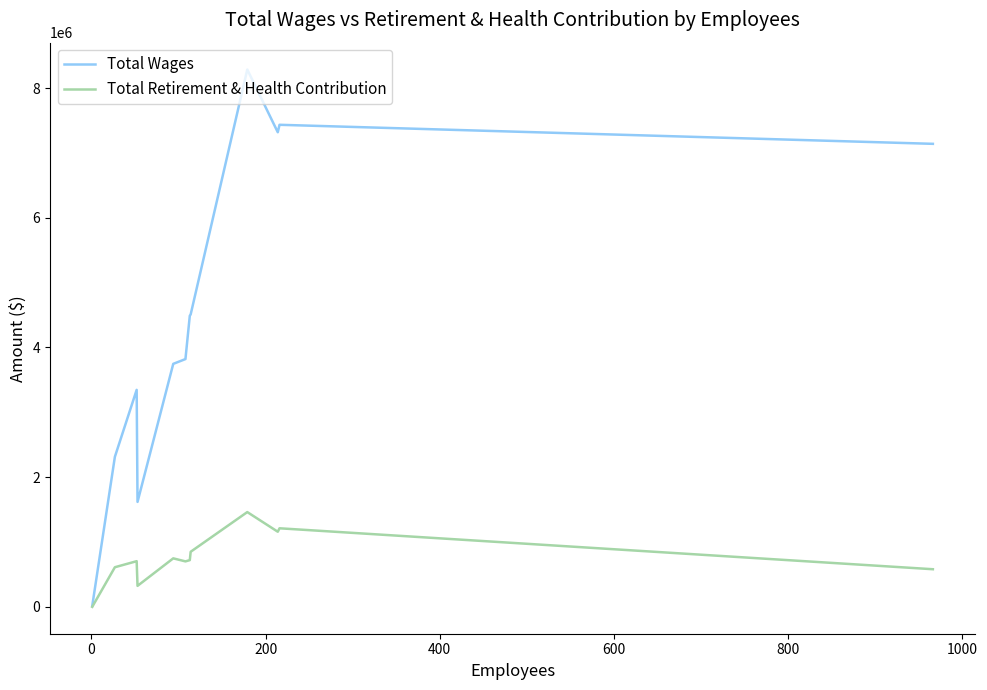

What is the highest value of the Total Retirement & Health Contribution series?

1461304